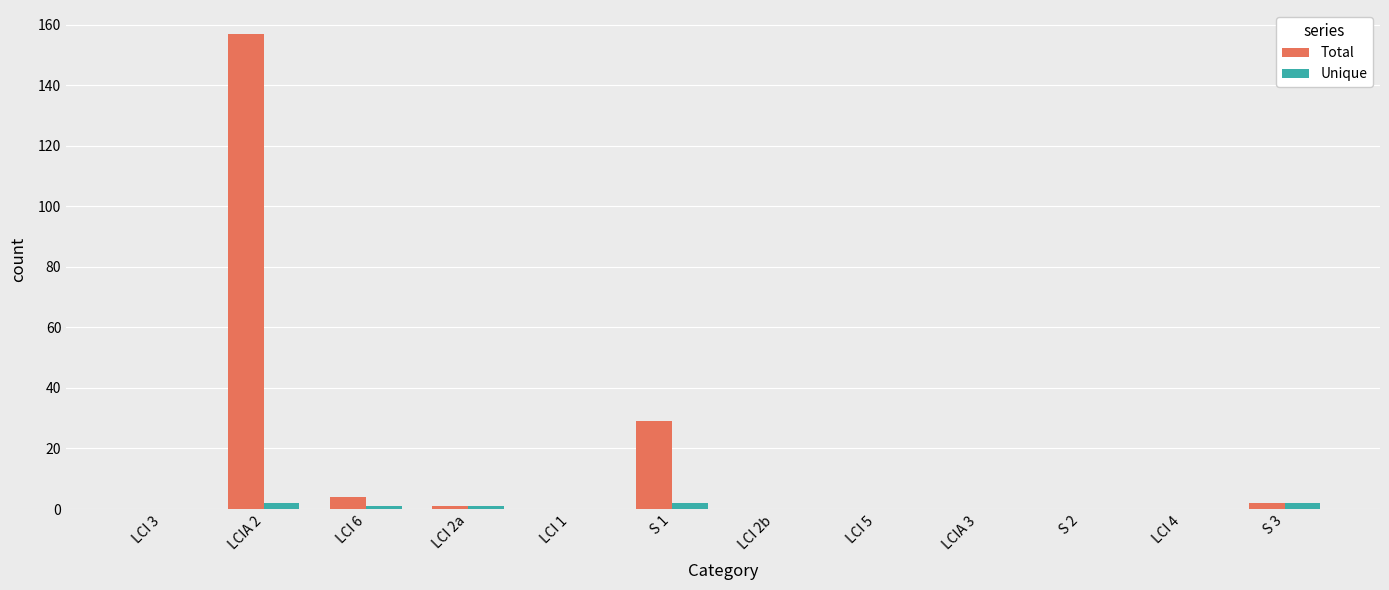

The value of Total at LCI 4 is -107. True or false?

False